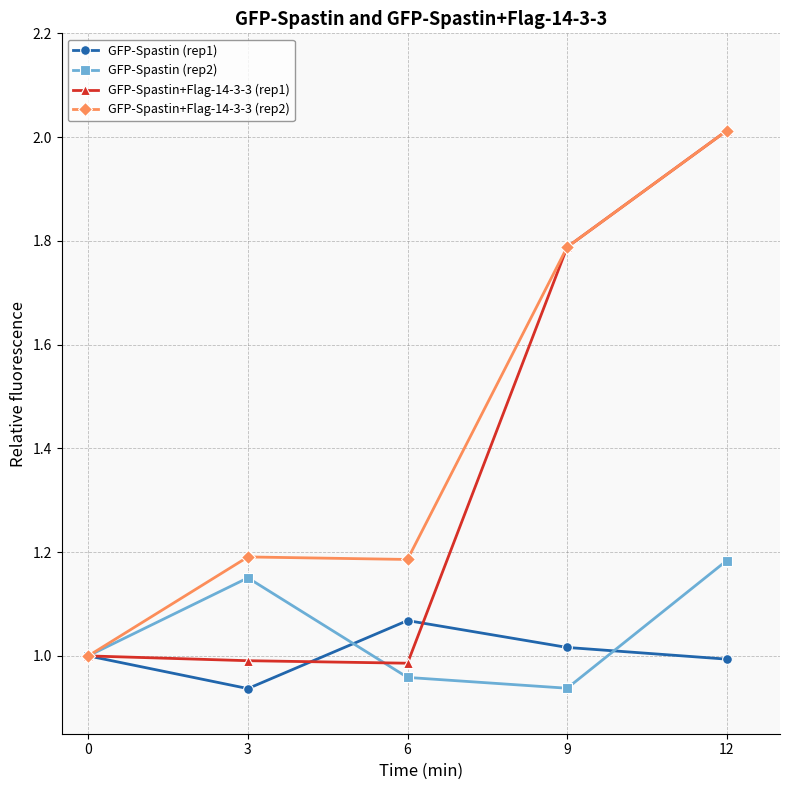

The value of GFP-Spastin+Flag-14-3-3 (rep2) at 3 is 1.2. True or false?

True